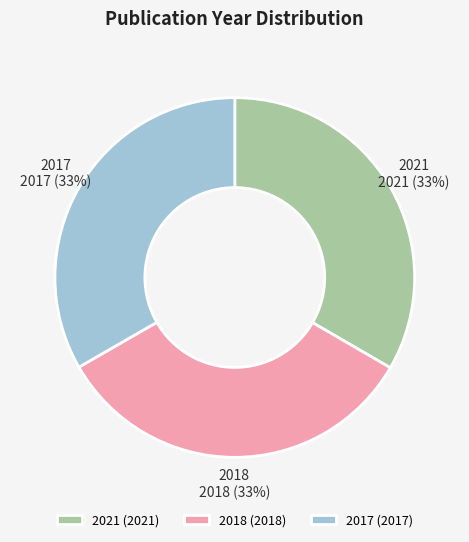

Combined, do 2018 and 2017 account for over 50%?

Yes